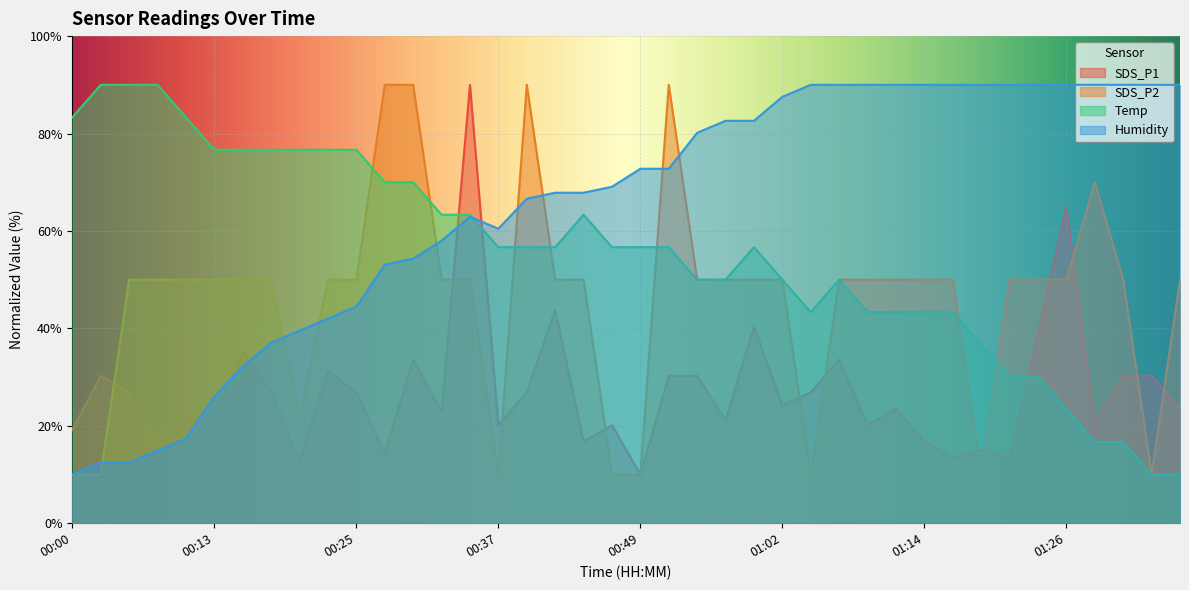

Count the number of data series in this chart.

4